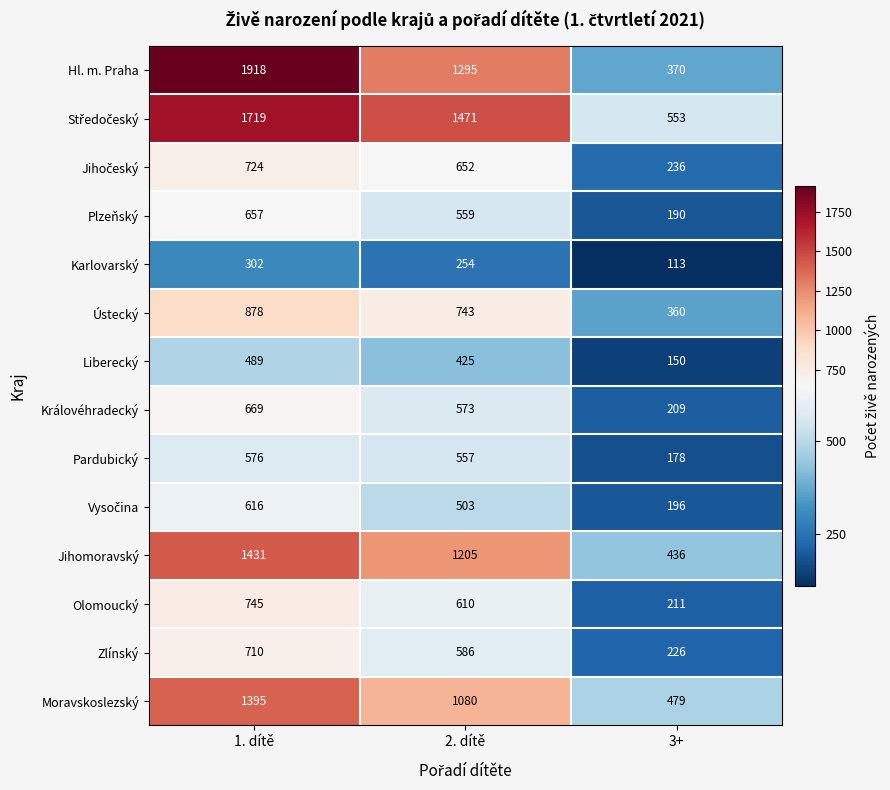

What is the average value of the Ústecký series?

660